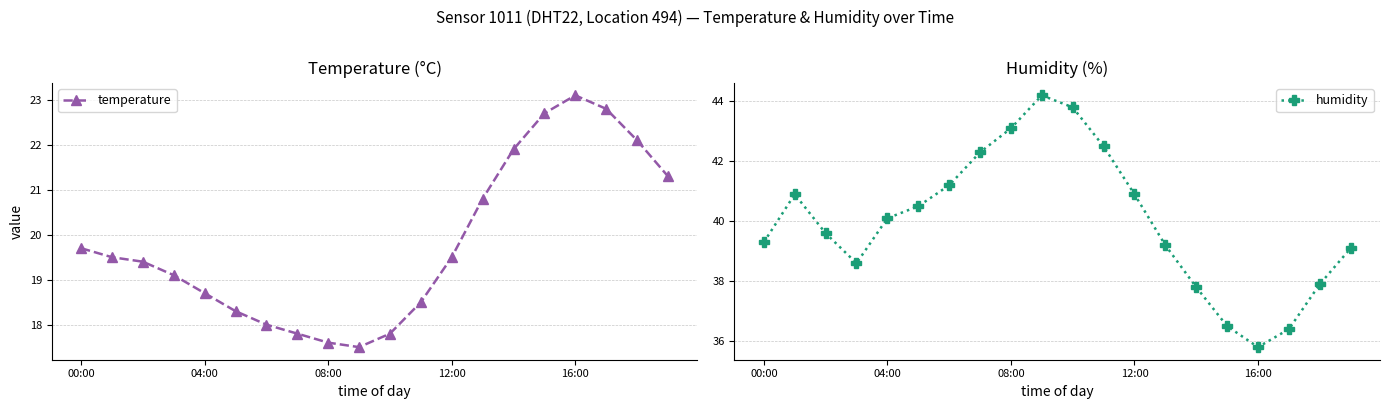

Count the number of data series in this chart.

2